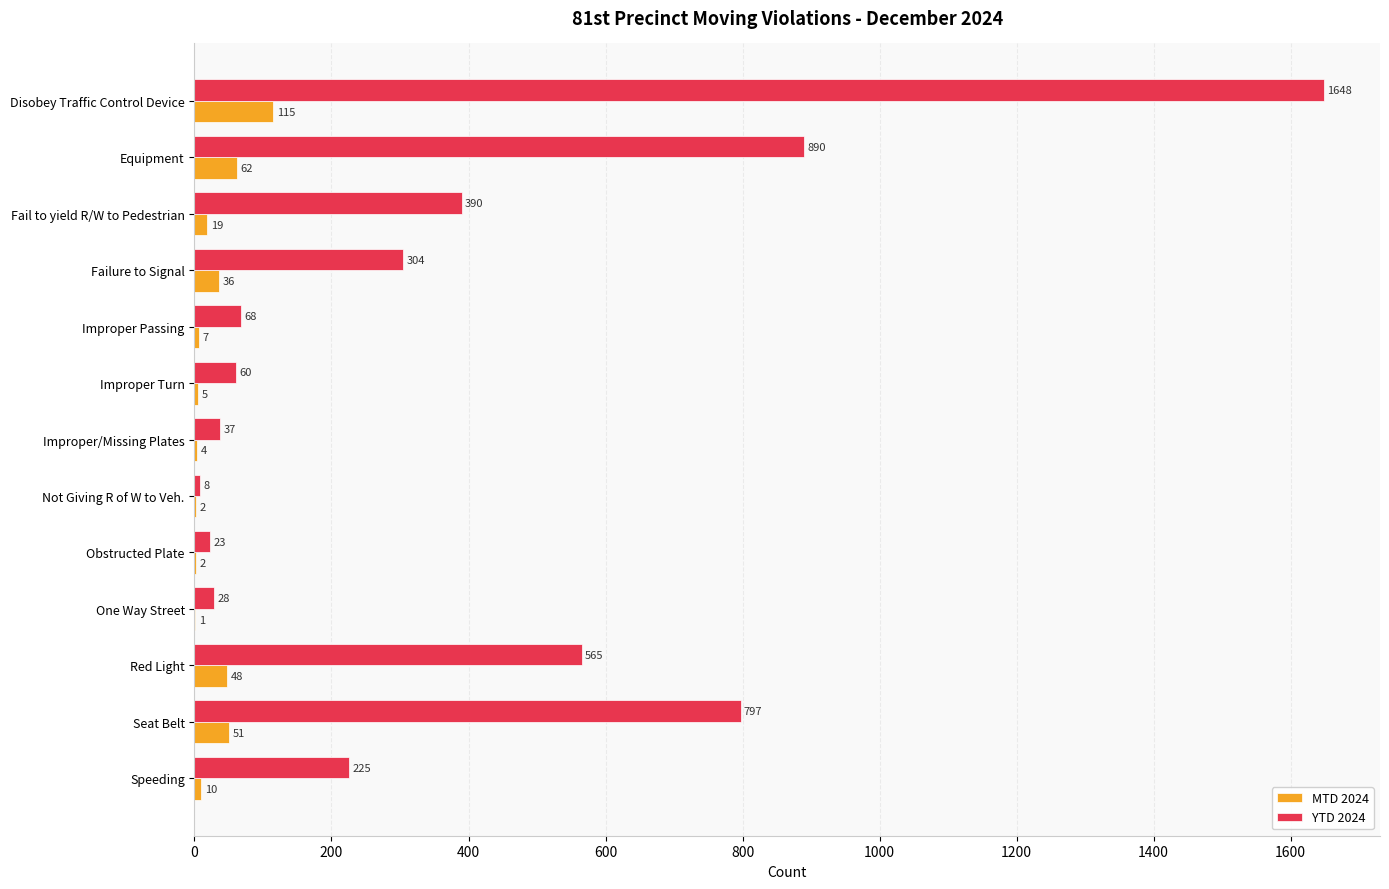

What is the maximum value for MTD 2024?

115